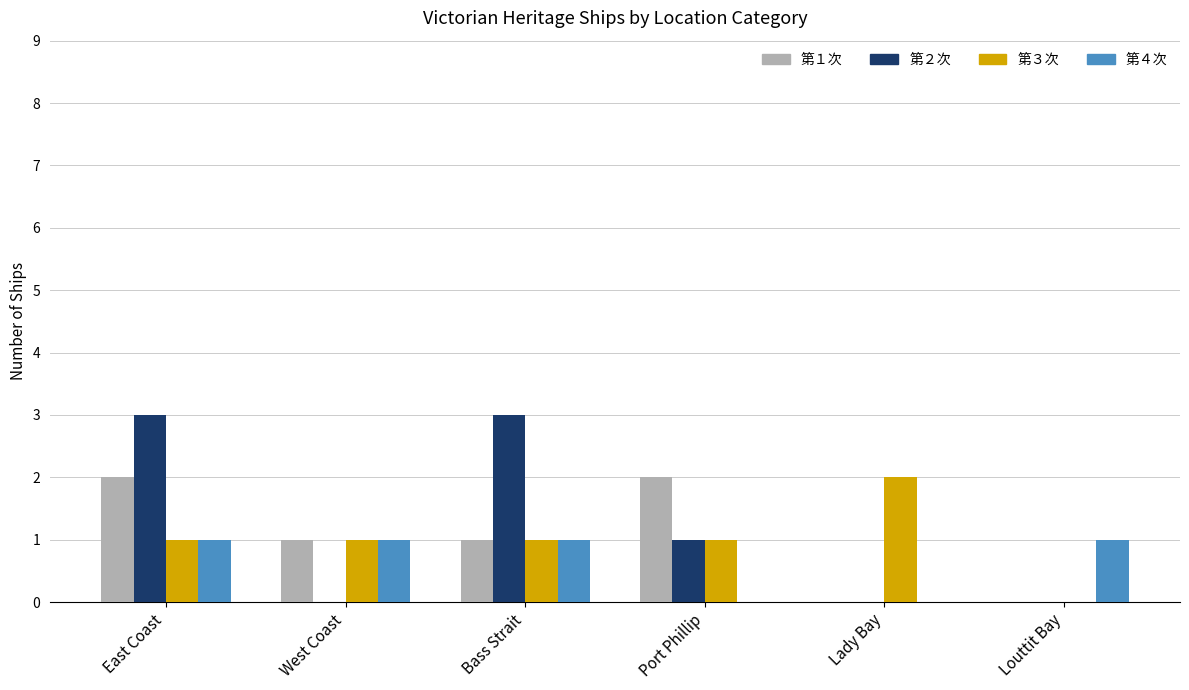

What is the greatest value displayed?

3